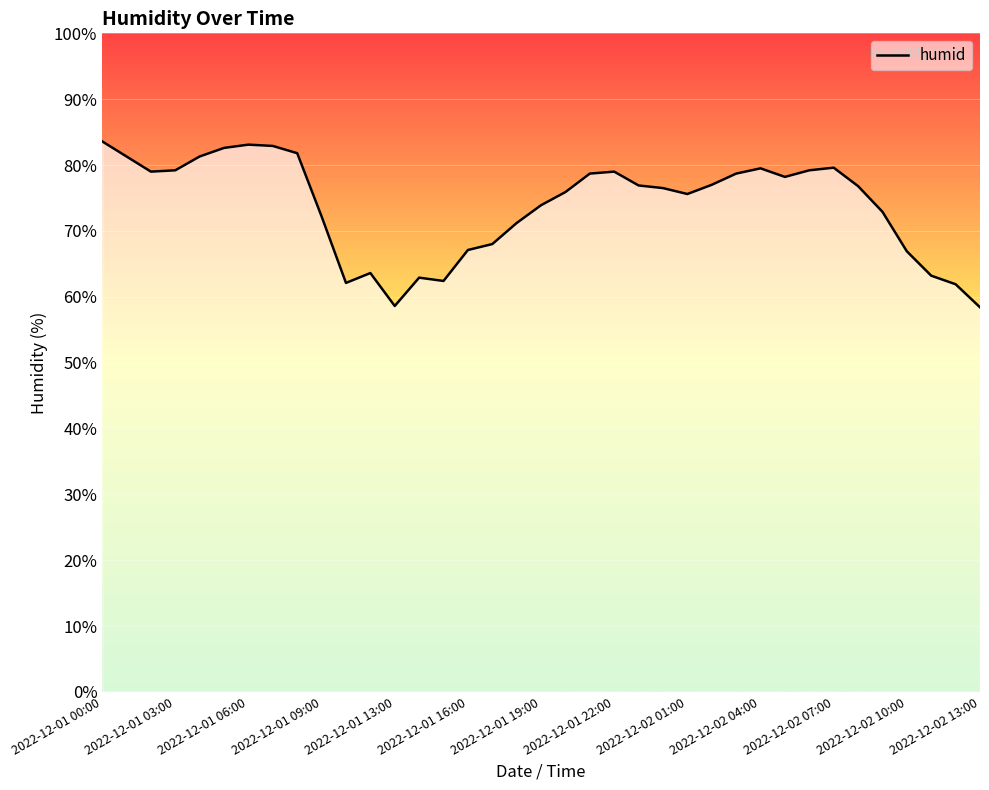

What is the sum of the values at 2022-12-01 16:00 and 15?

149.7